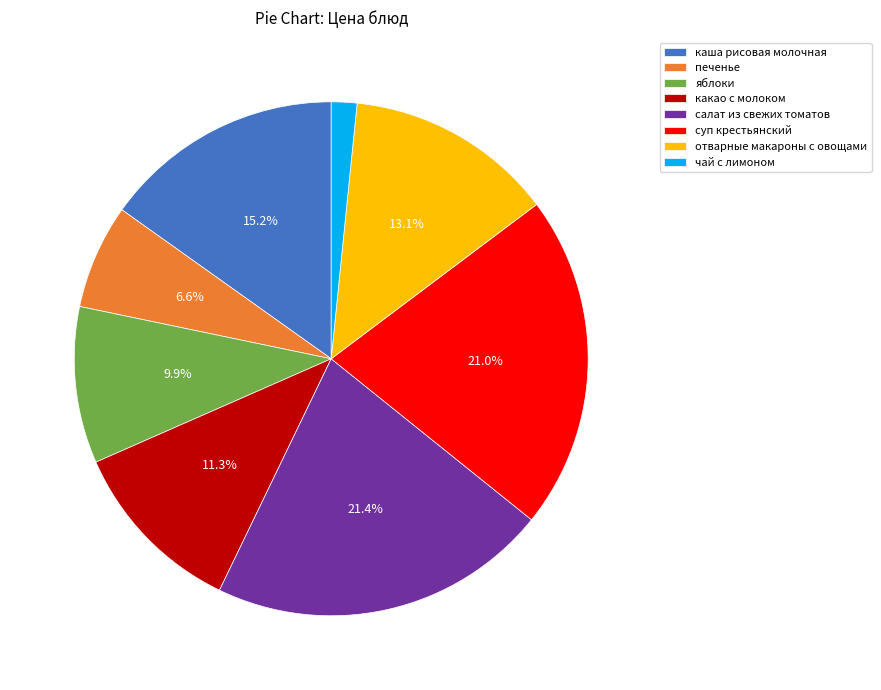

What is the smallest slice in the pie chart?

чай с лимоном